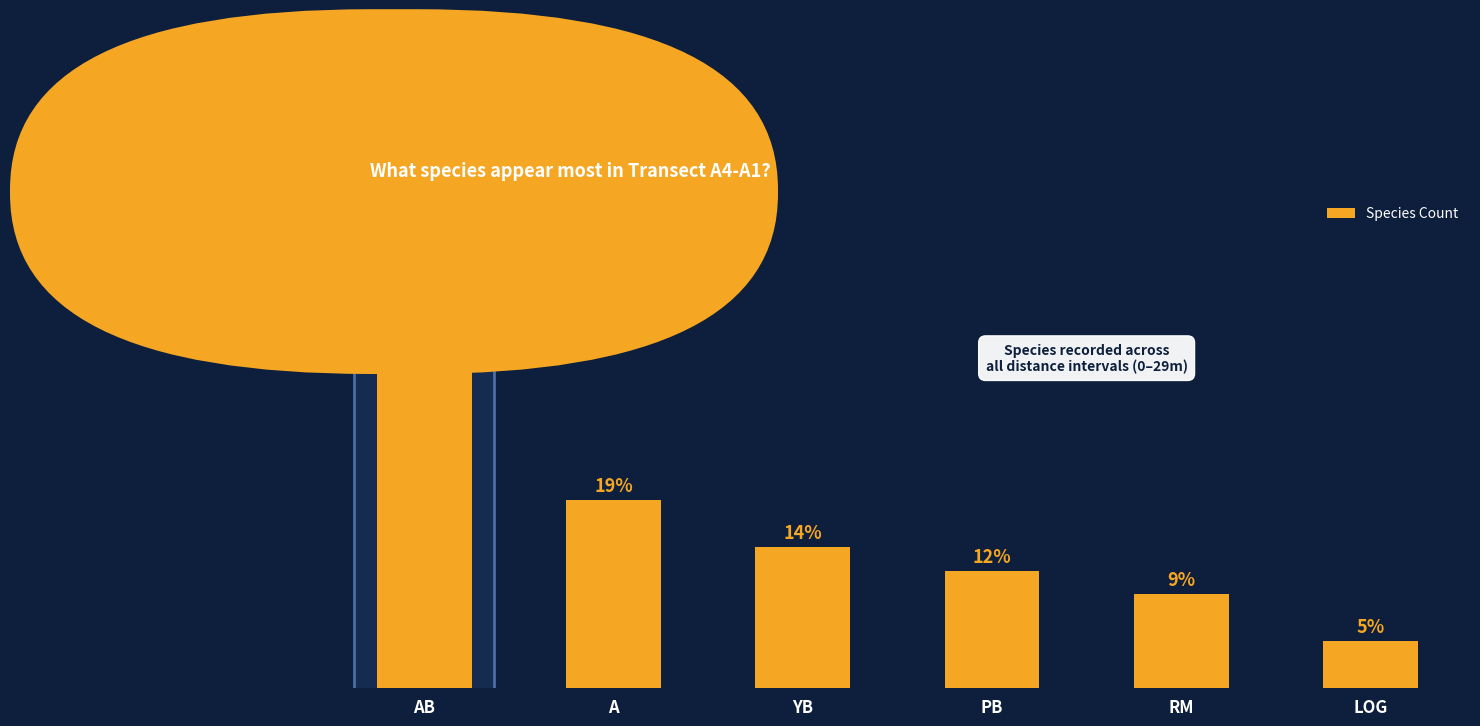

At which category does the chart reach its peak across all series?

AB